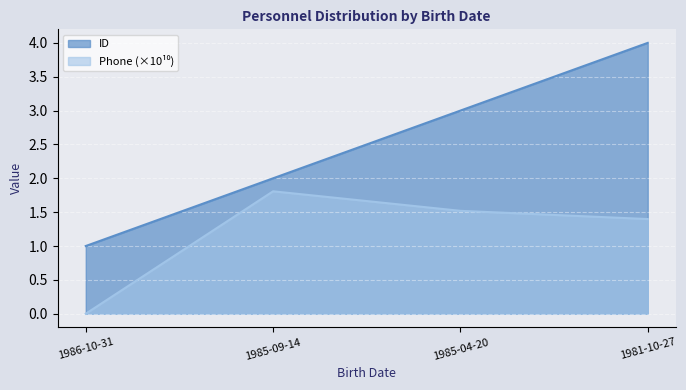

Does the chart display data point markers on the line(s)?

No